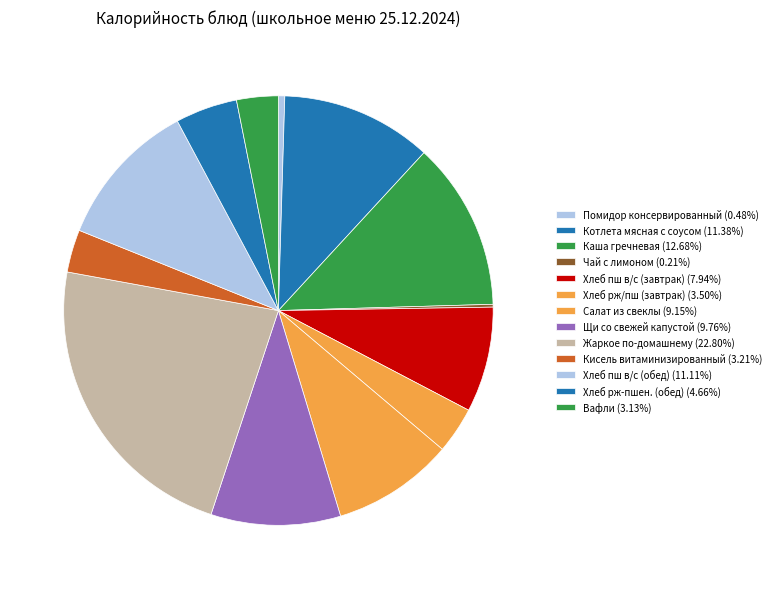

How much of the chart is everything except Хлеб пш в/с (обед)?

88.9%